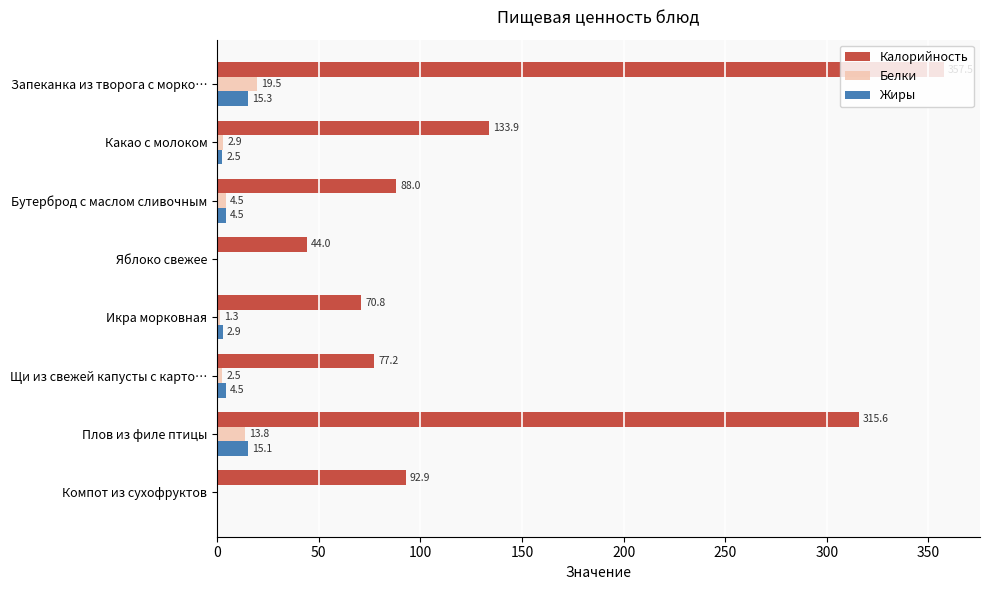

What is the approximate value of Калорийность at Икра морковная?

70.8